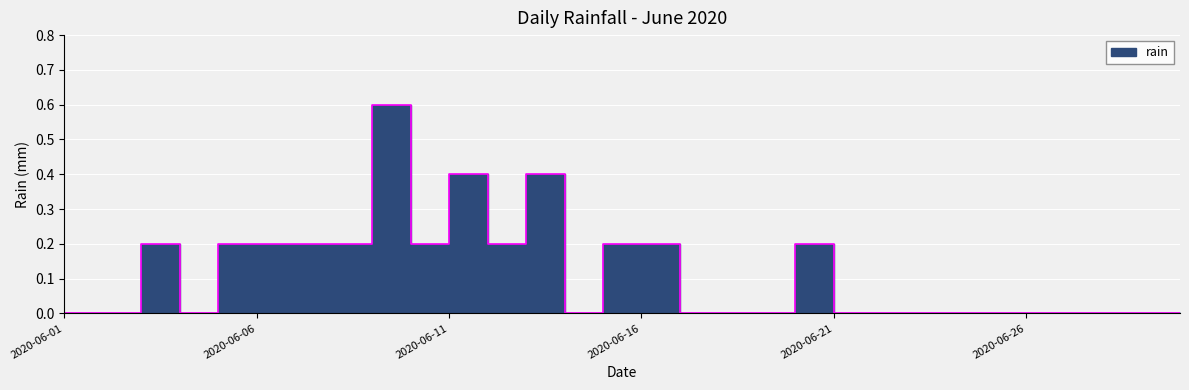

Reading right to left, extract all data points from this chart.

2020-06-30=0.0	2020-06-29=0.0	2020-06-28=0.0	2020-06-27=0.0	2020-06-26=0.0	2020-06-25=0.0	2020-06-24=0.0	2020-06-23=0.0	2020-06-22=0.0	2020-06-21=0.0	2020-06-20=0.2	2020-06-19=0.0	2020-06-18=0.0	2020-06-17=0.0	2020-06-16=0.2	2020-06-15=0.2	2020-06-14=0.0	2020-06-13=0.4	2020-06-12=0.2	2020-06-11=0.4	2020-06-10=0.2	2020-06-09=0.6	2020-06-08=0.2	2020-06-07=0.2	2020-06-06=0.2	2020-06-05=0.2	2020-06-04=0.0	2020-06-03=0.2	2020-06-02=0.0	2020-06-01=0.0